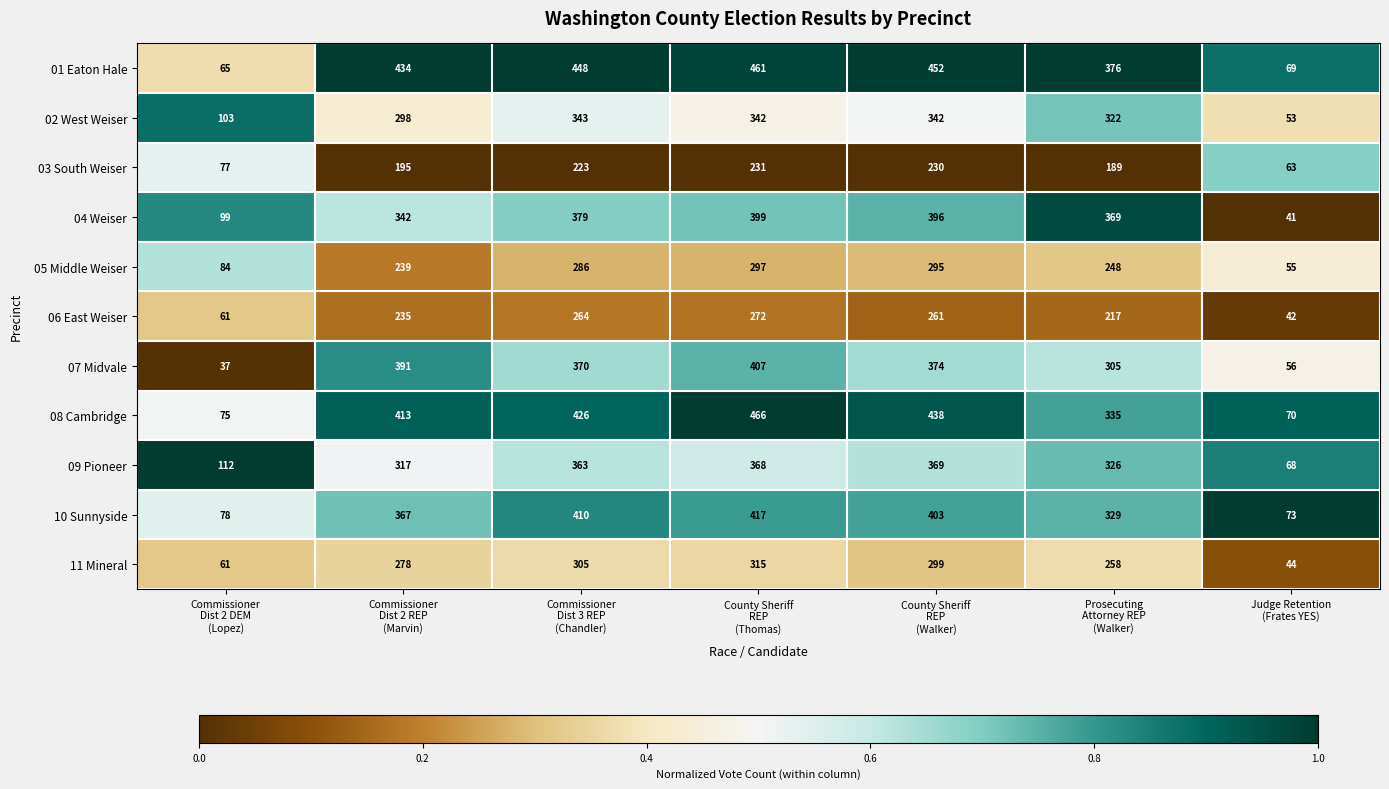

Rank the series by their maximum value, from lowest to highest.

03 South Weiser, 06 East Weiser, 05 Middle Weiser, 11 Mineral, 02 West Weiser, 09 Pioneer, 04 Weiser, 07 Midvale, 10 Sunnyside, 01 Eaton Hale, 08 Cambridge